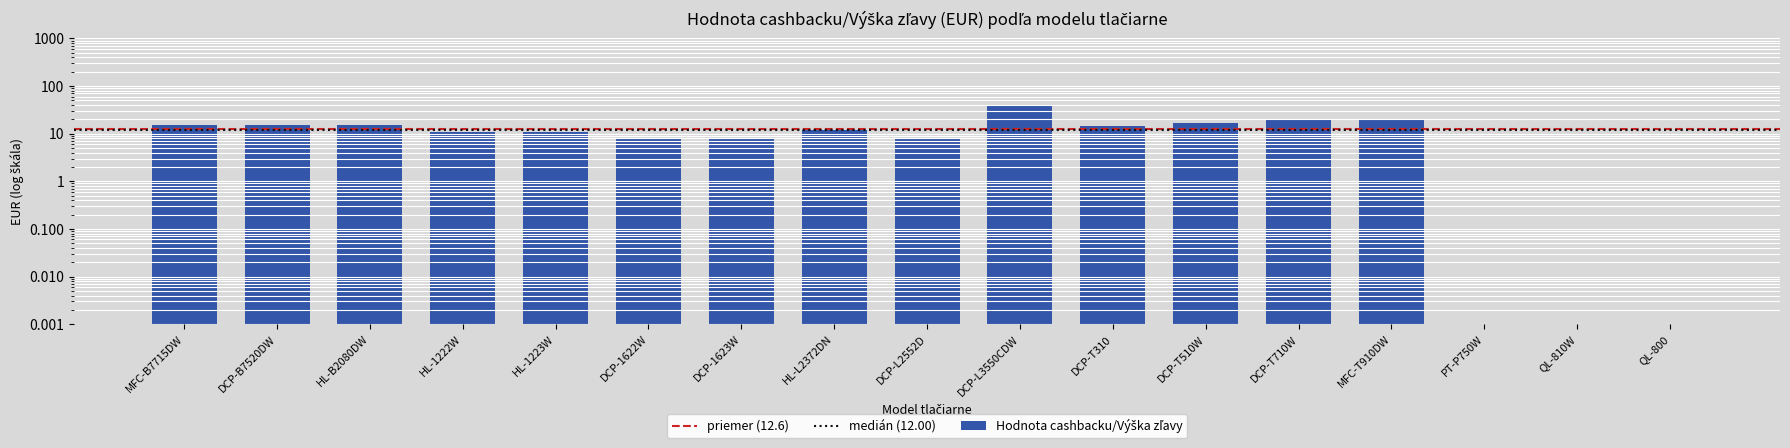

What is the maximum value shown in the chart?

40.0